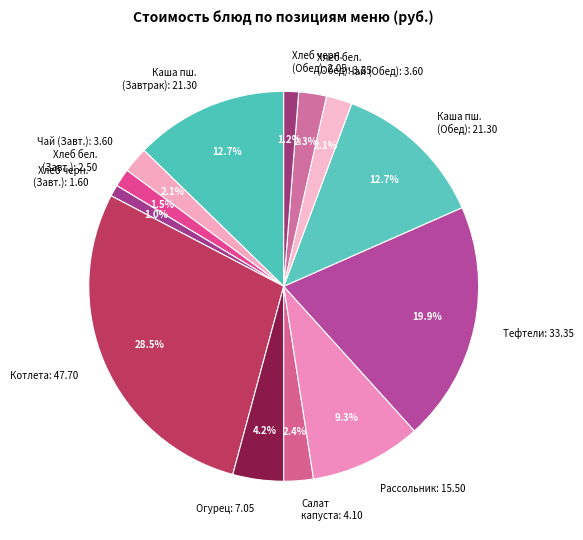

Is there any slice that represents more than half of the pie?

No